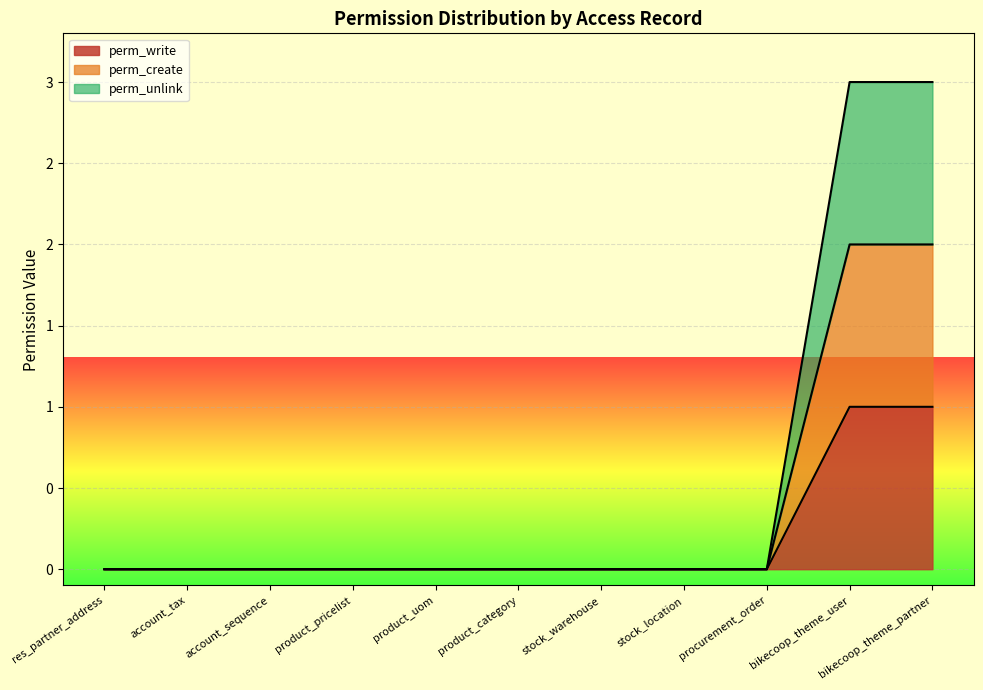

Reading right to left, transcribe all the data shown in this chart.

perm_write: 1	1	0	0	0	0	0	0	0	0	0
perm_create: 2	2	0	0	0	0	0	0	0	0	0
perm_unlink: 3	3	0	0	0	0	0	0	0	0	0